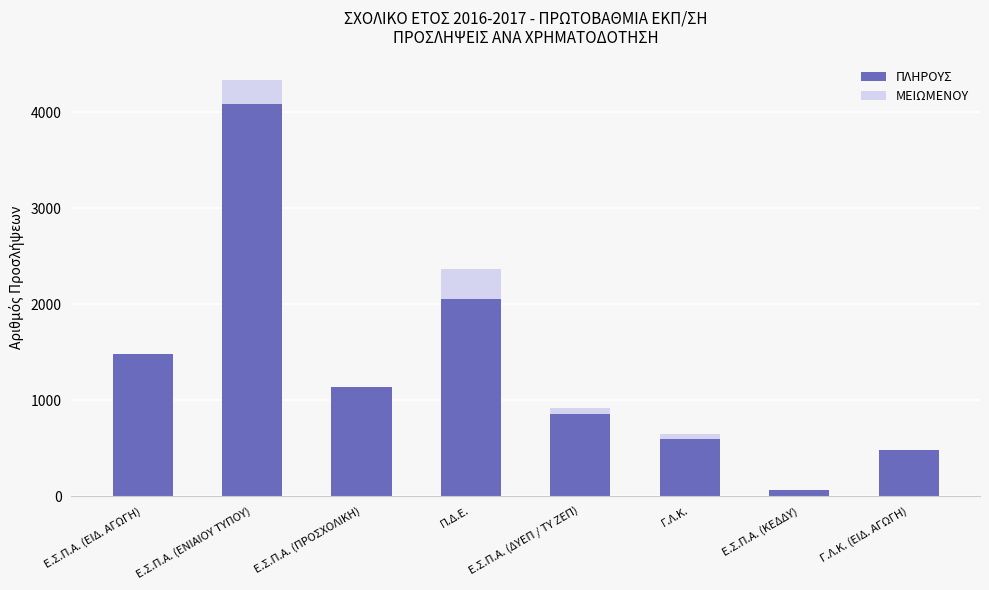

The ΠΛΗΡΟΥΣ series shows 3121 at Π.Δ.Ε.. True or false?

False